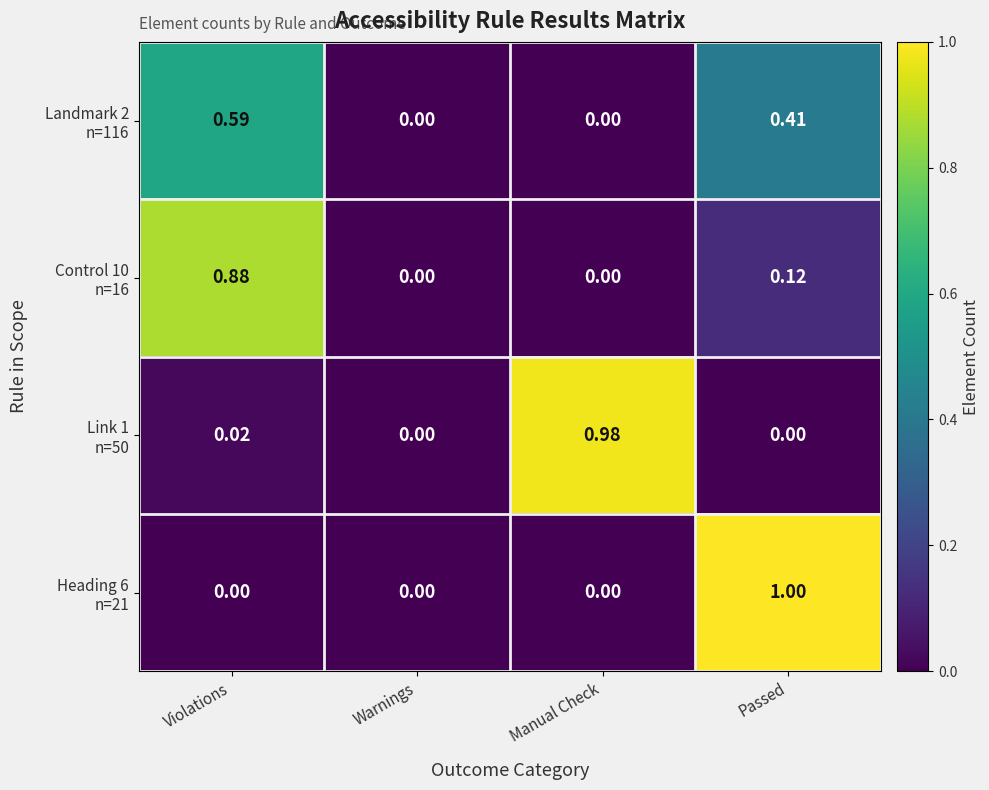

What is the total value across all series at Manual Check?

1.0